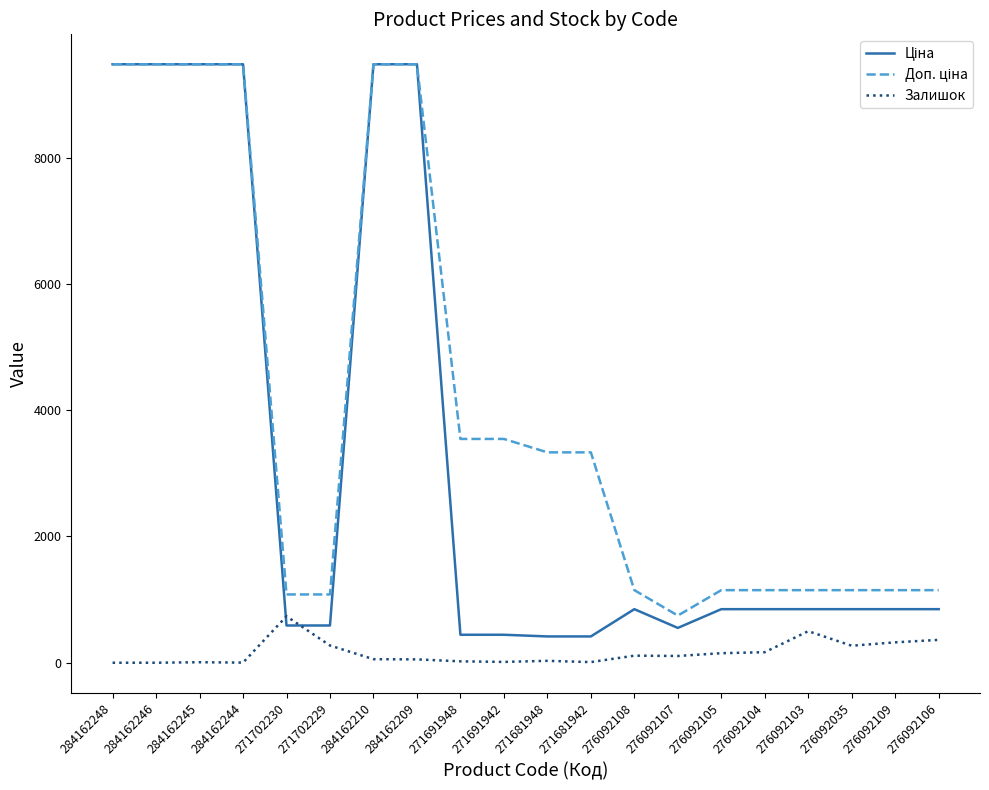

What is the total value across all series at 271702230?

2407.6